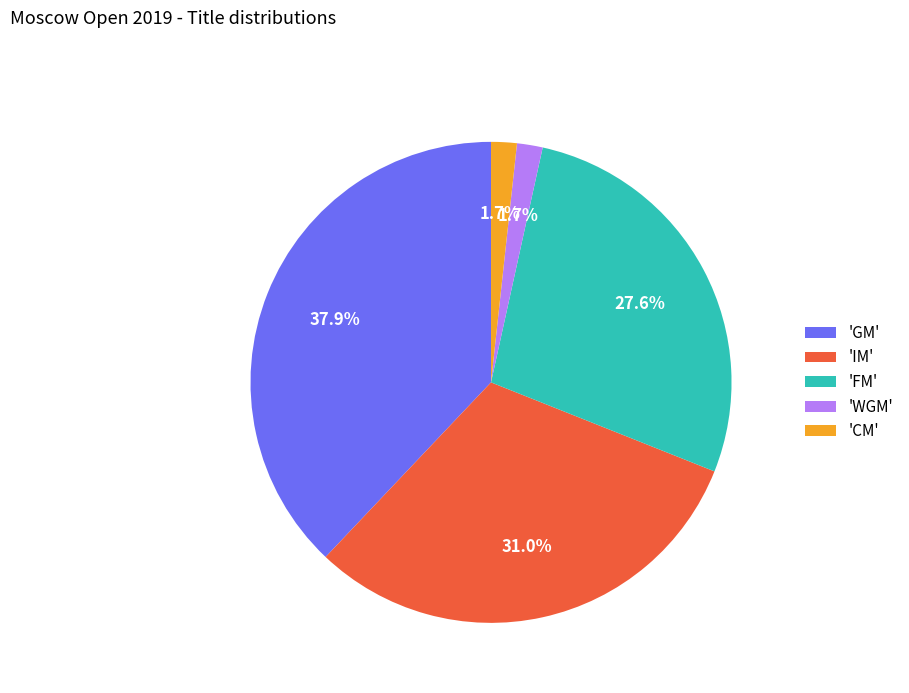

What percentage do 'IM' and 'GM' together represent?

69.0%